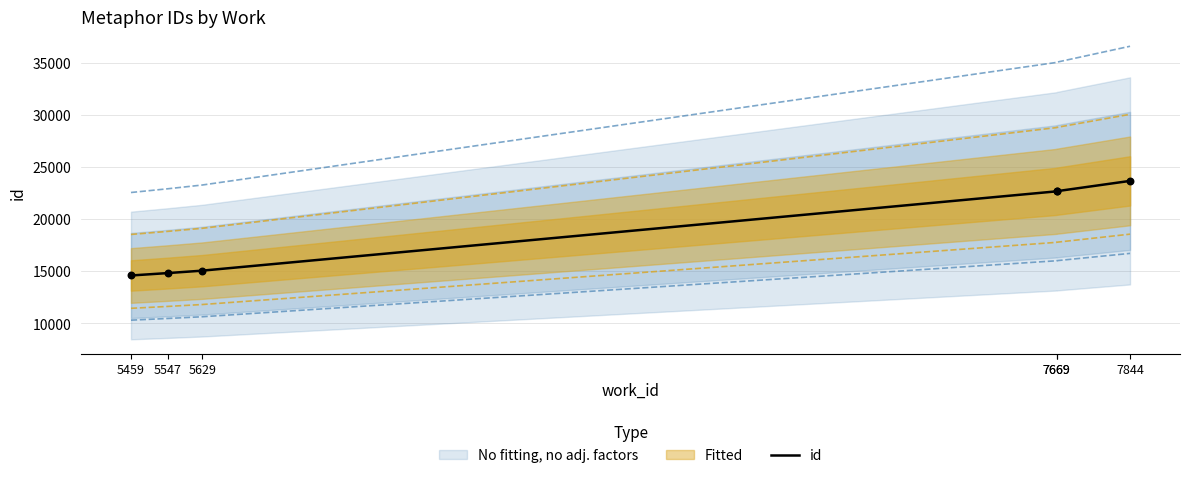

Between 7669 and 5629, which is larger?

7669